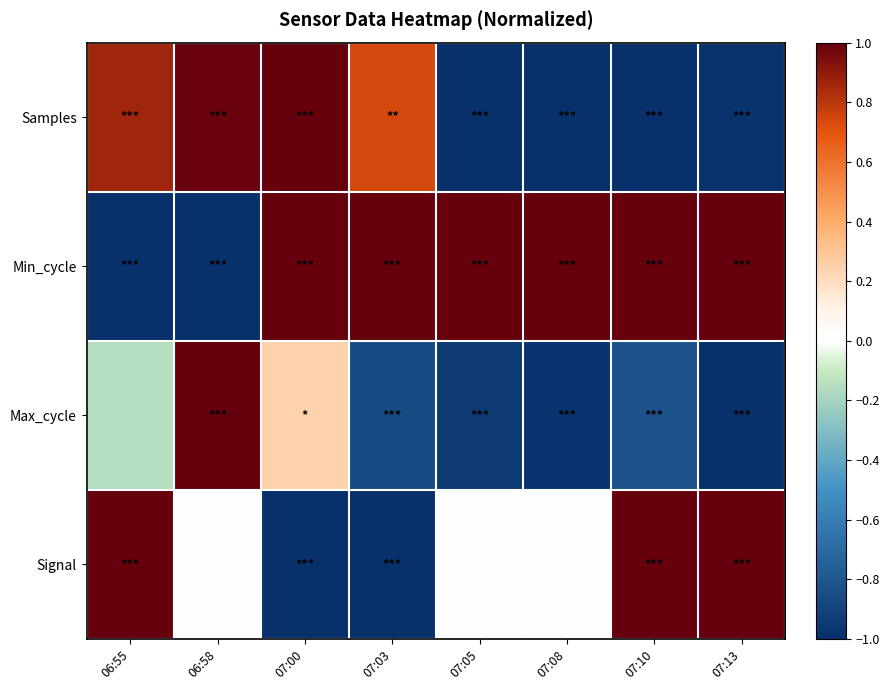

At which category is the sum across all series the highest?

07:00